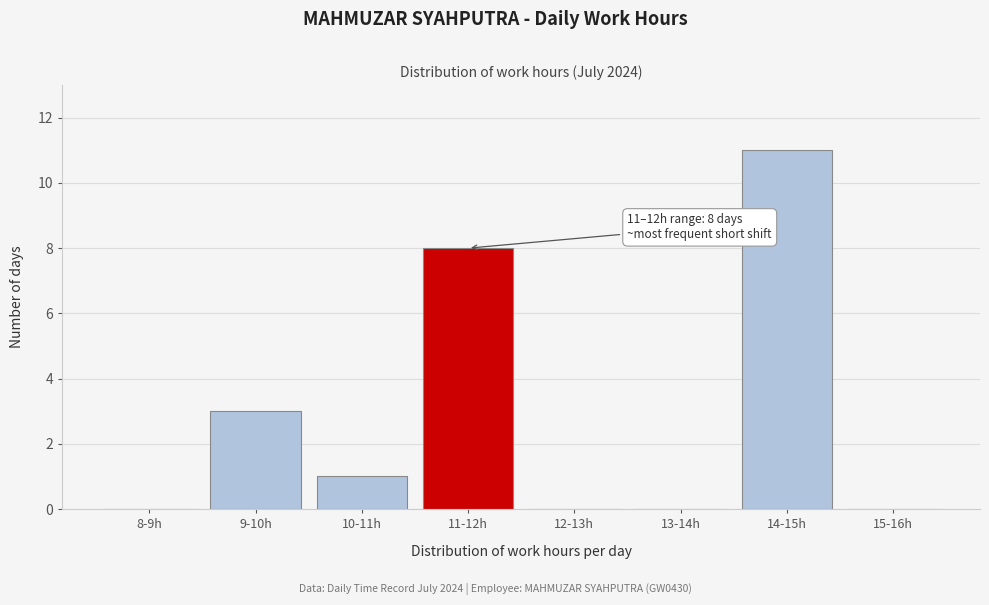

Reading left to right, transcribe all the data shown in this chart.

8-9h=0	9-10h=3	10-11h=1	11-12h=8	12-13h=0	13-14h=0	14-15h=11	15-16h=0